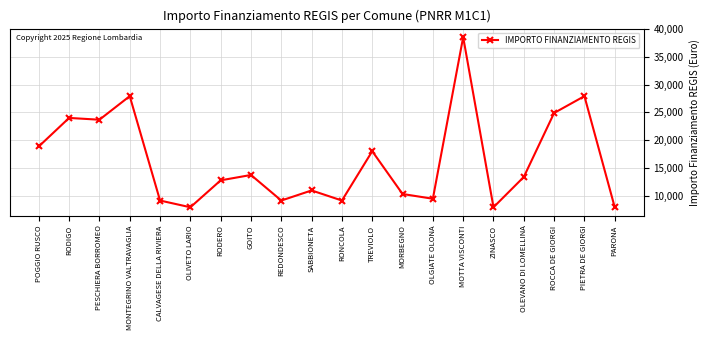

What is the value of the 17th point from the left?

13354